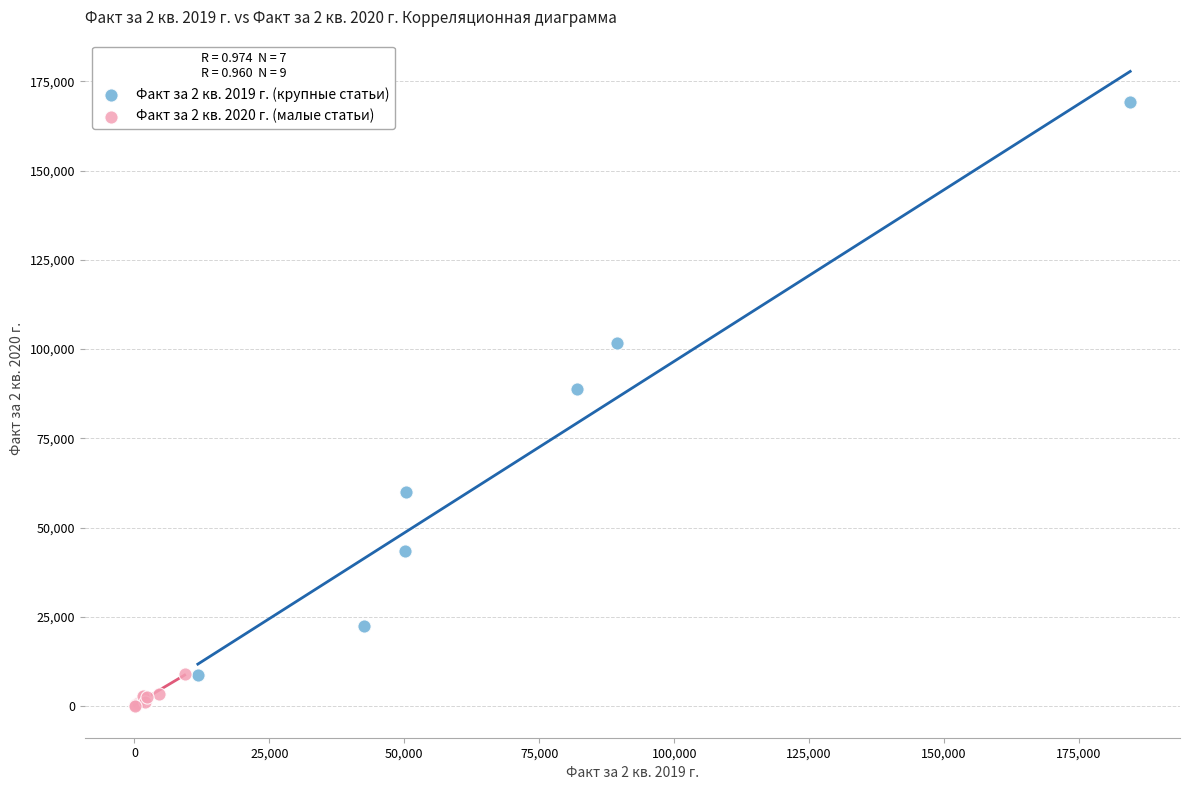

What are all the series names shown in the legend?

Факт за 2 кв. 2019 г. (крупные статьи), Факт за 2 кв. 2020 г. (малые статьи)